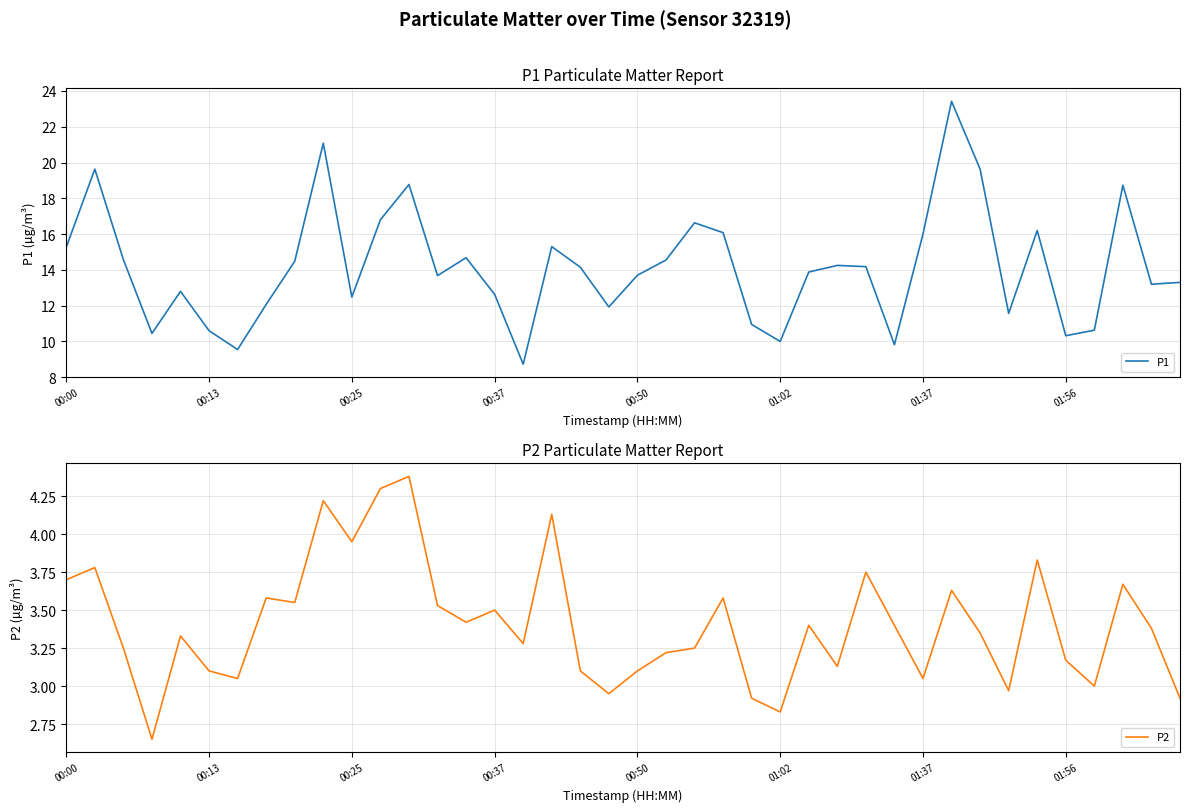

How many data points in P1 are above 14?

20